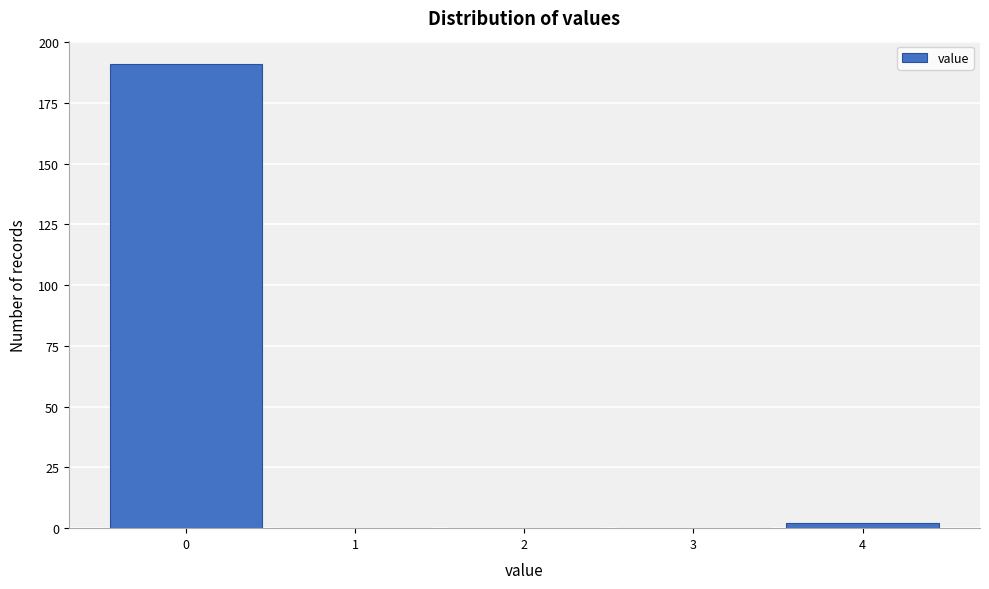

What is the height of the bar covering -0.5 to 0.5 on the x-axis? The values are not printed on the chart, so give them approximately, as read against the axis.

190